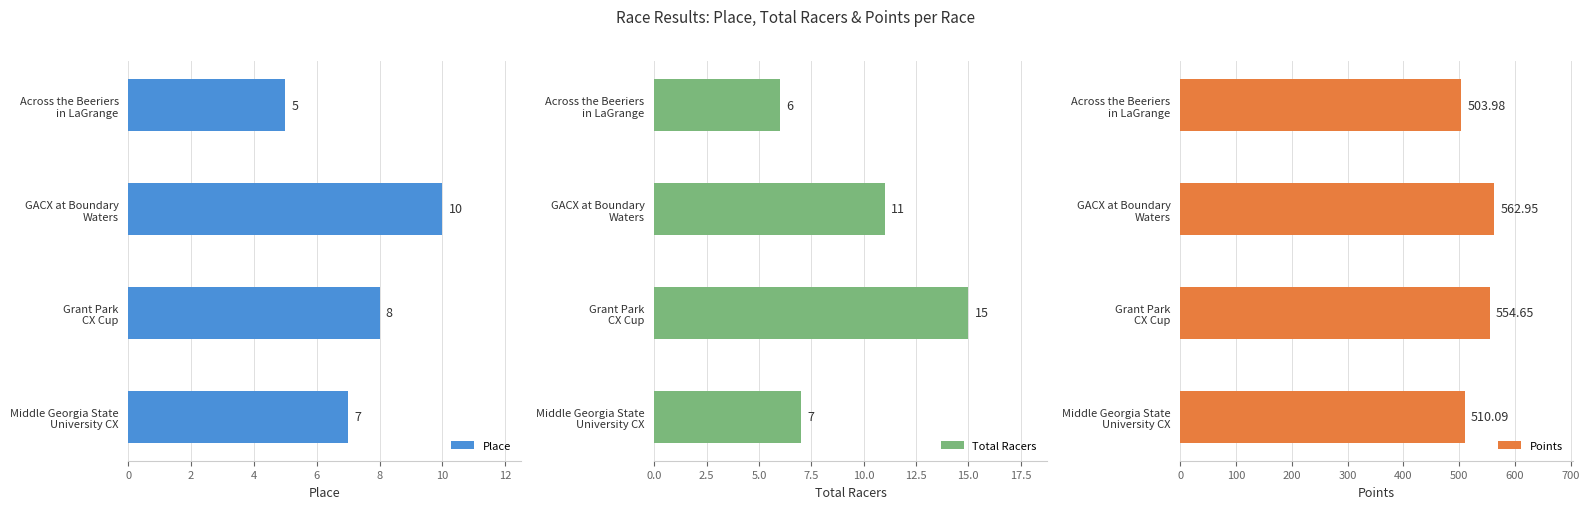

What is the difference between the maximum and second lowest values in the Points series?

52.9